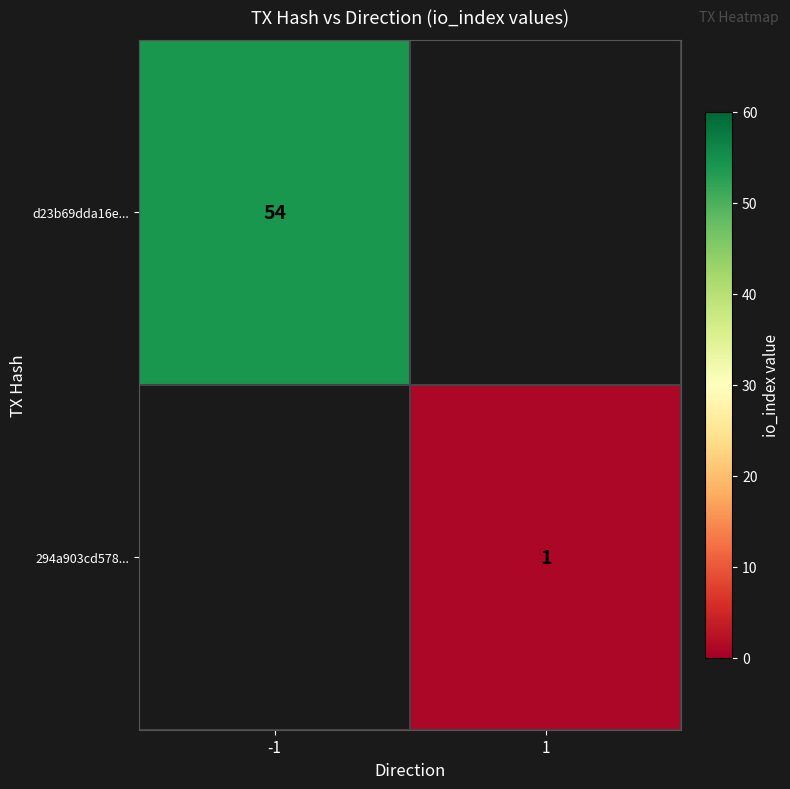

The value of d23b69dda16e... at -1 is 75. True or false?

False